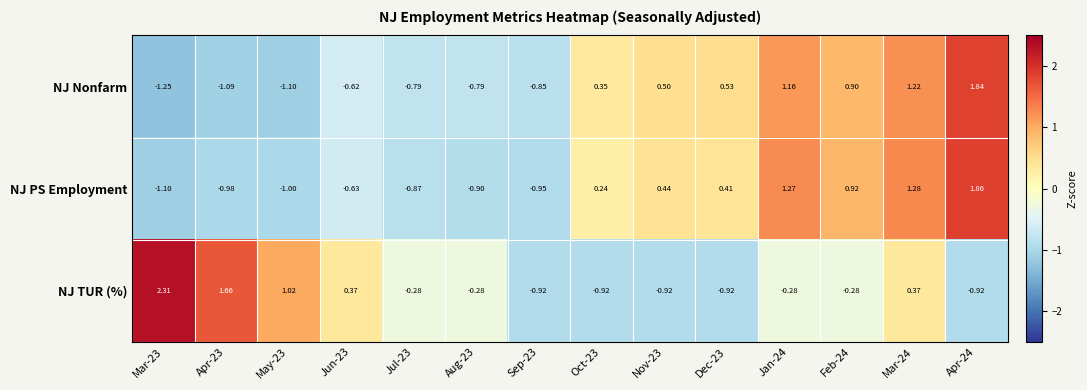

Rank the series at Jun-23 from lowest to highest value.

NJ PS Employment, NJ Nonfarm, NJ TUR (%)